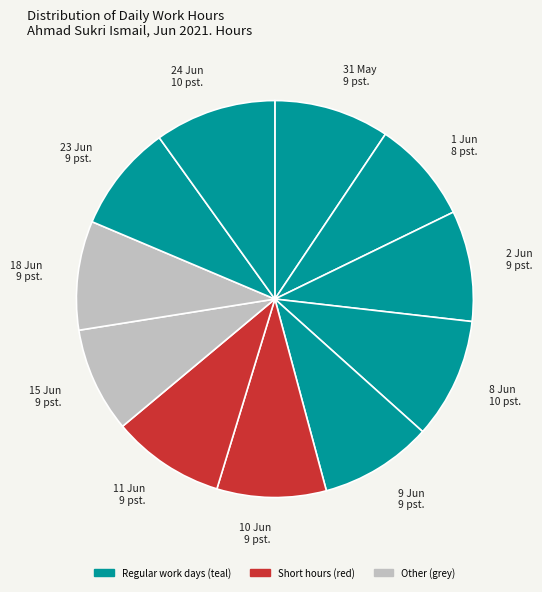

The 9 Jun 9 pst. slice represents 2% of the pie. True or false?

False